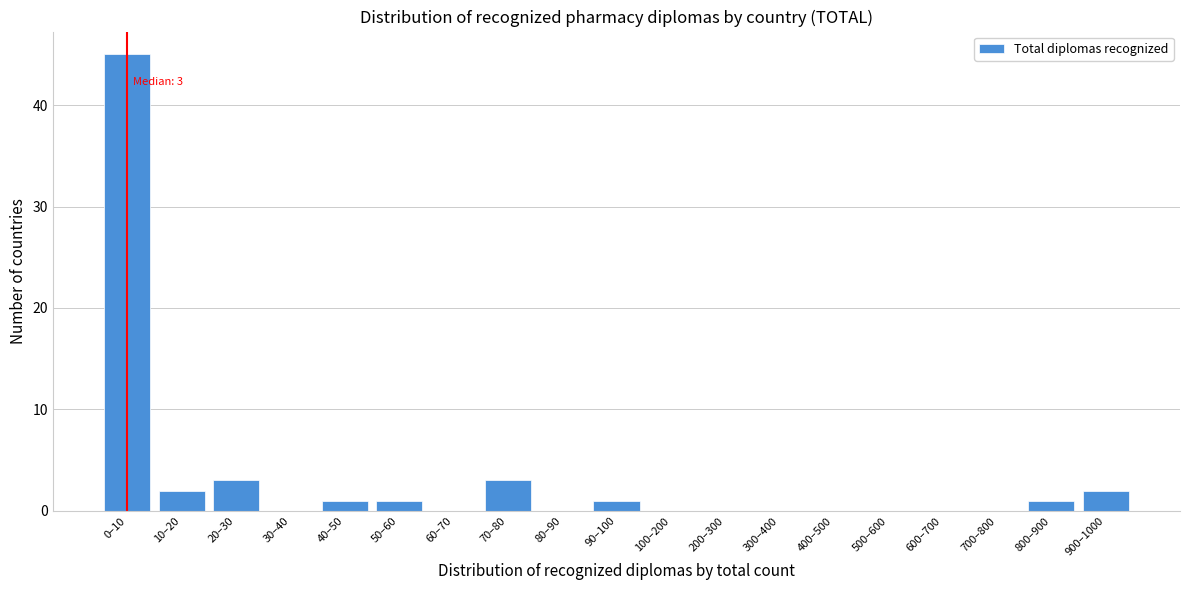

Reading left to right, list all the values displayed in this chart.

0–10=45	10–20=2	20–30=3	30–40=0	40–50=1	50–60=1	60–70=0	70–80=3	80–90=0	90–100=1	100–200=0	200–300=0	300–400=0	400–500=0	500–600=0	600–700=0	700–800=0	800–900=1	900–1000=2